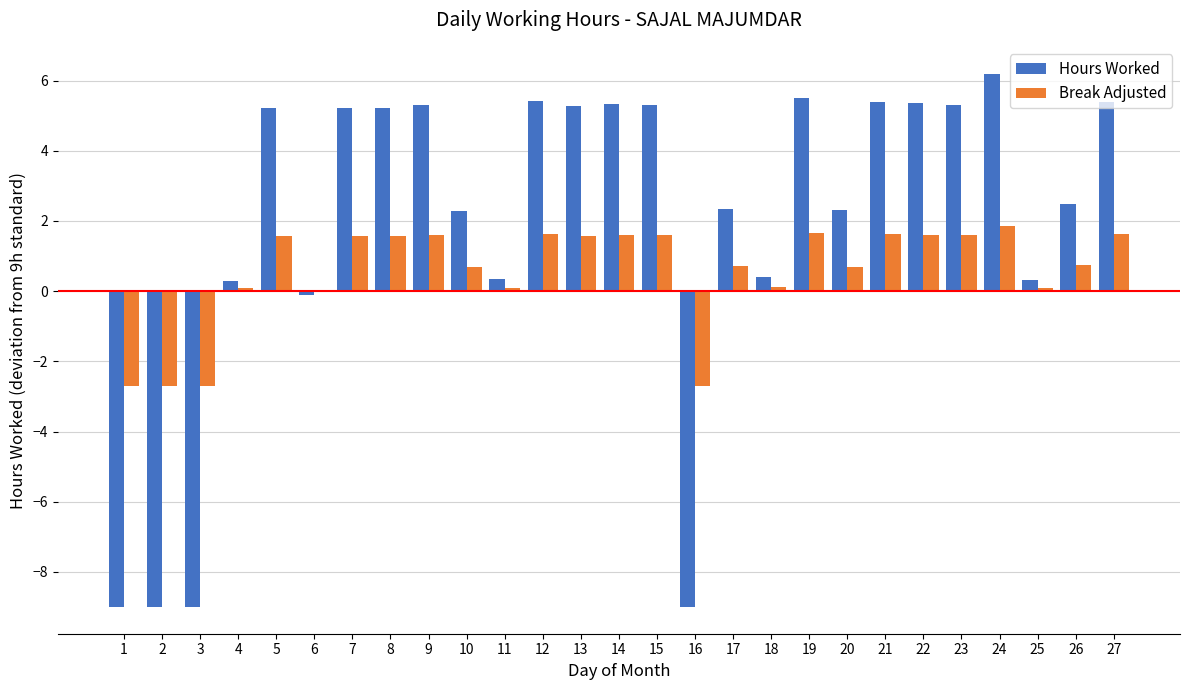

What is the sum of all Break Adjusted values?

15.0